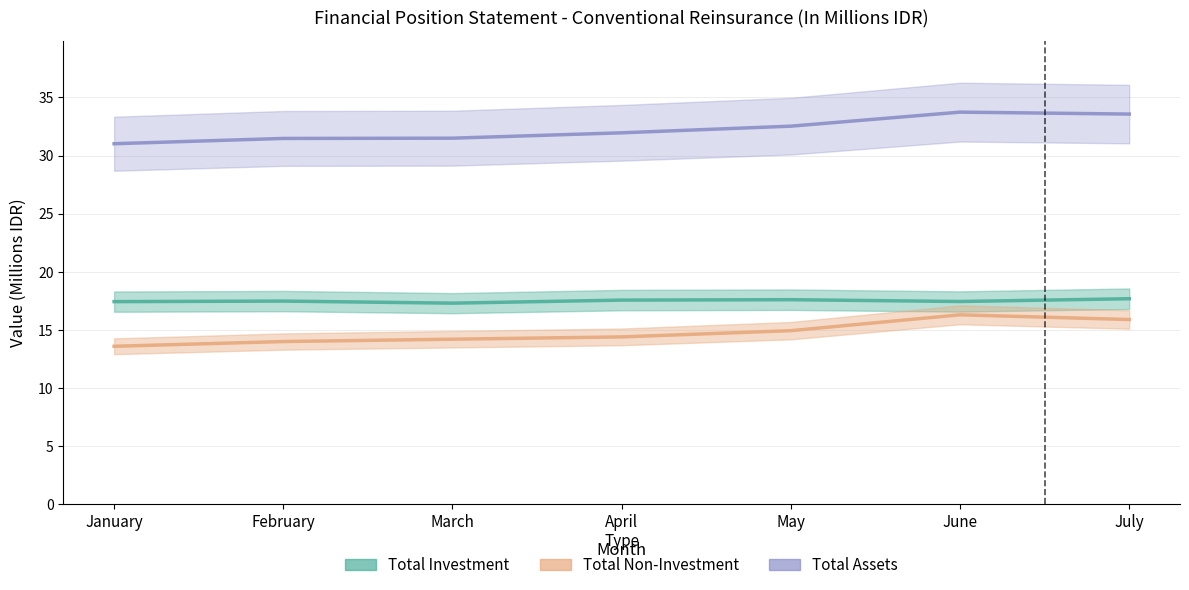

Which series changed the most between March and May?

Total Assets